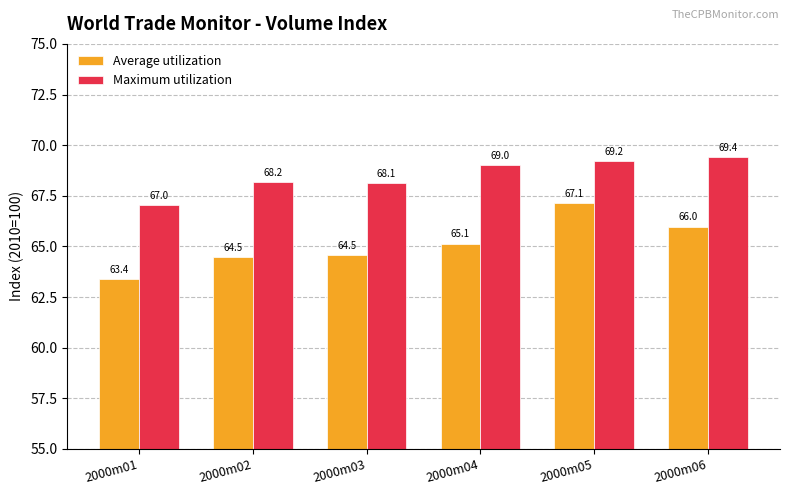

Does the chart contain any negative values?

No